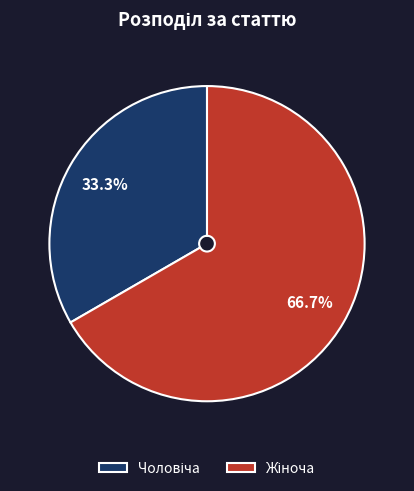

To the nearest percent, what percentage of the pie is Жіноча?

67%